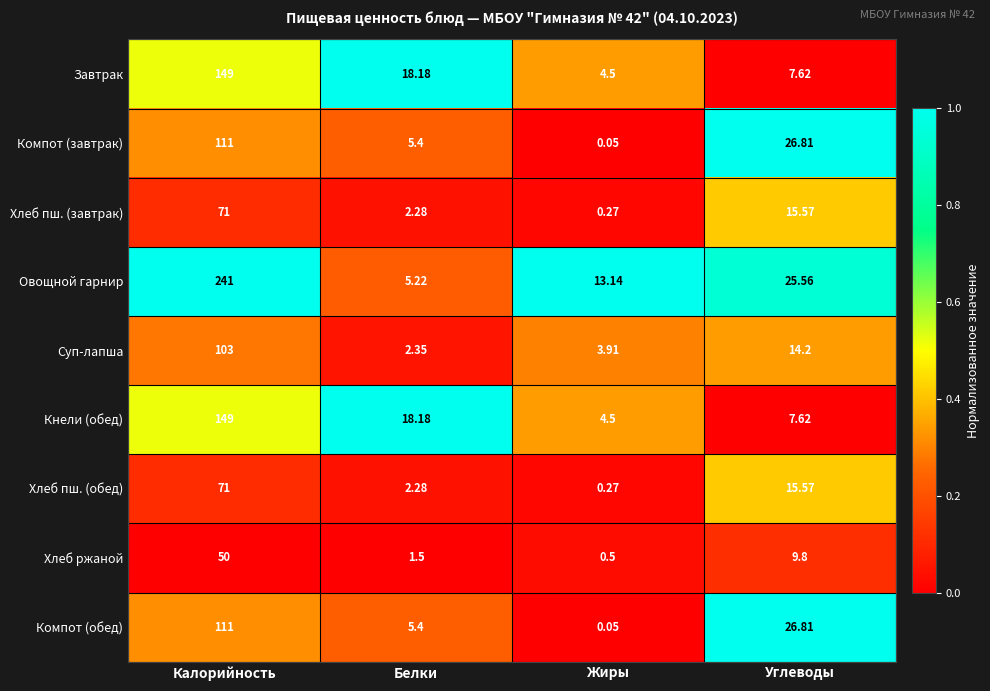

Rank the categories by Компот (обед) value from highest to lowest.

Калорийность, Углеводы, Белки, Жиры